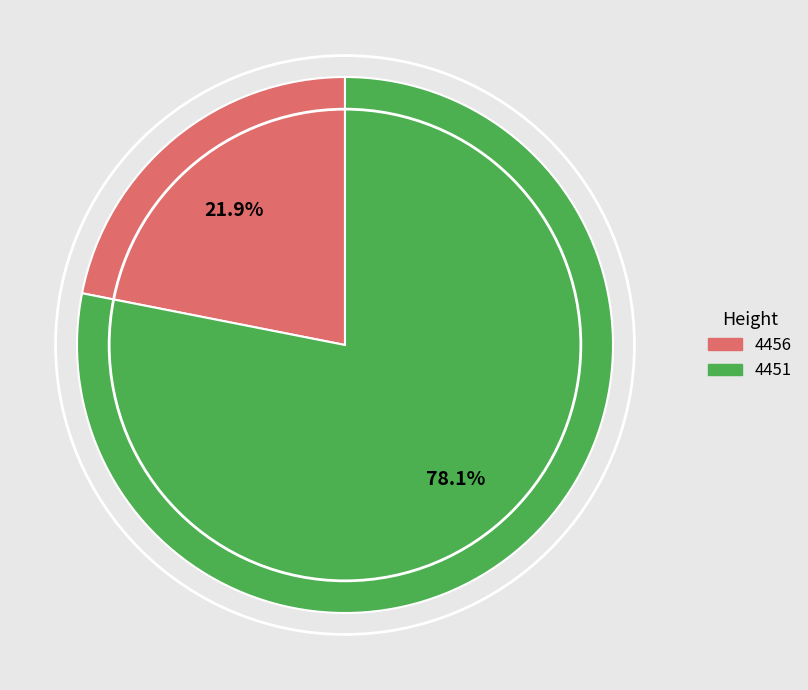

Approximately how many times larger is the value at 4451 compared to 4456?

3.6